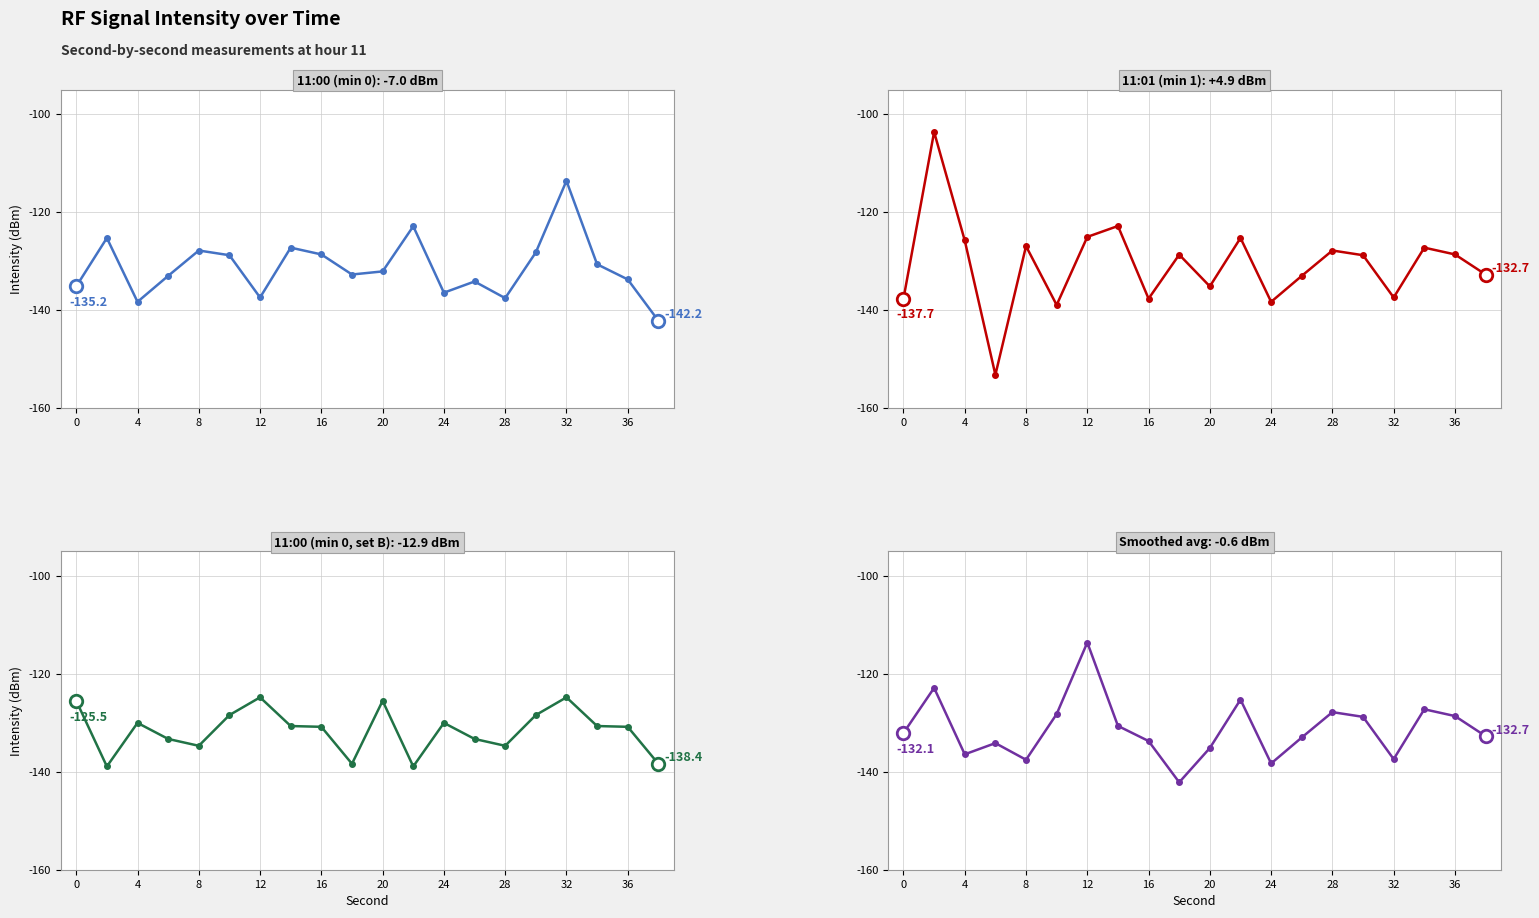

How many interior local valleys does the 11:00 (min 0) series have?

5